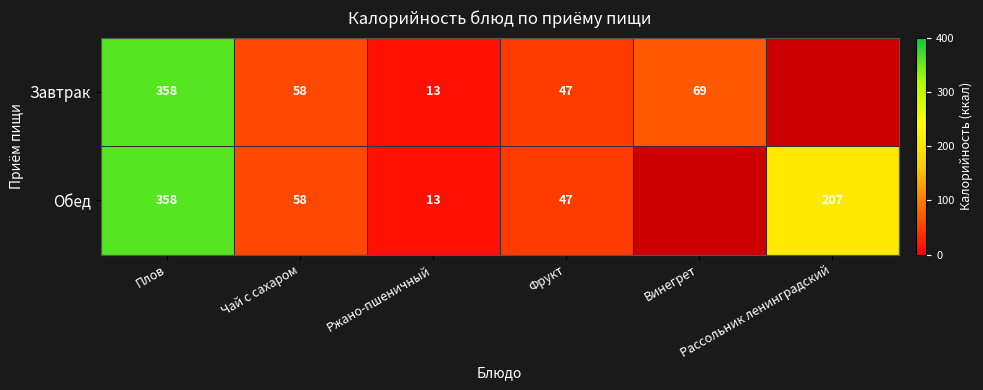

What is the maximum value for Завтрак?

358.0